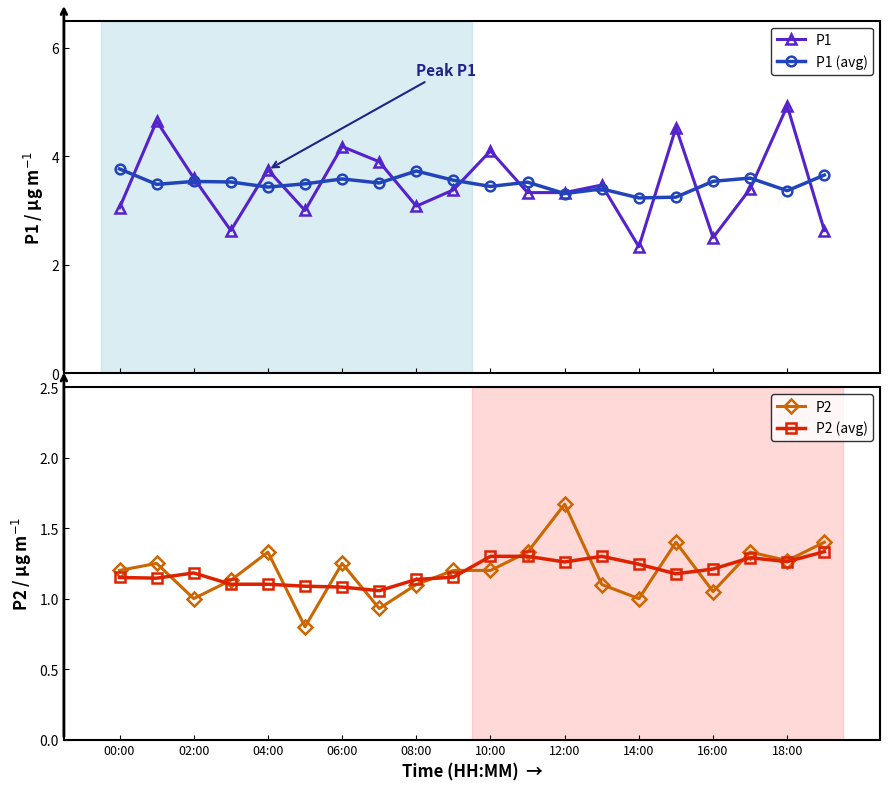

True or false: P1 (avg) has more than 2 points higher than both neighbors.

True